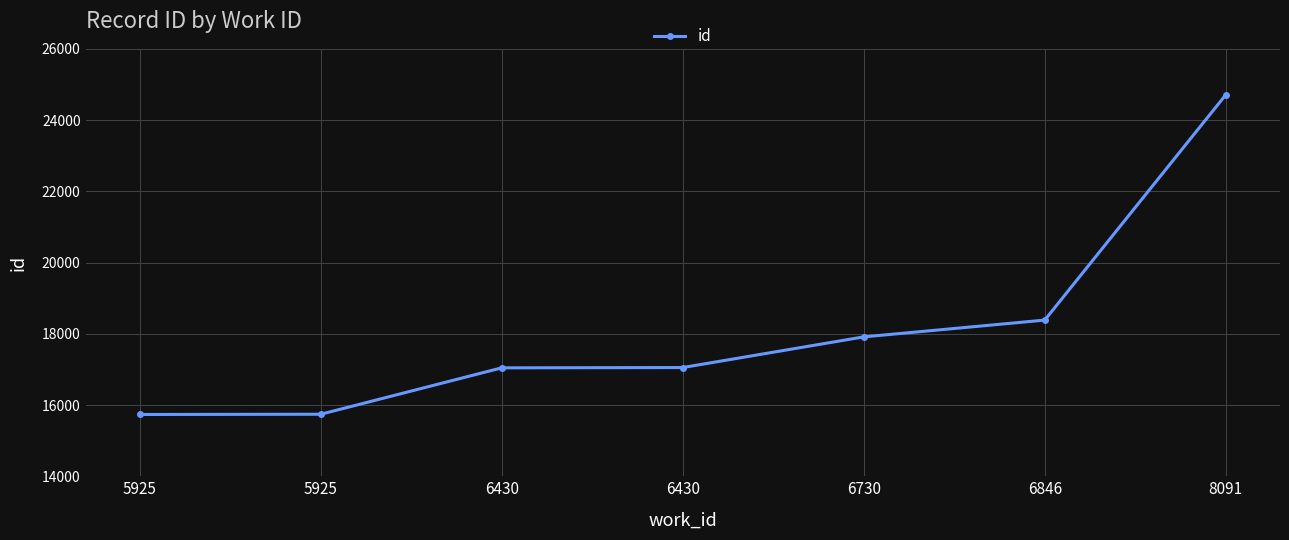

Count the number of categories in the chart.

7